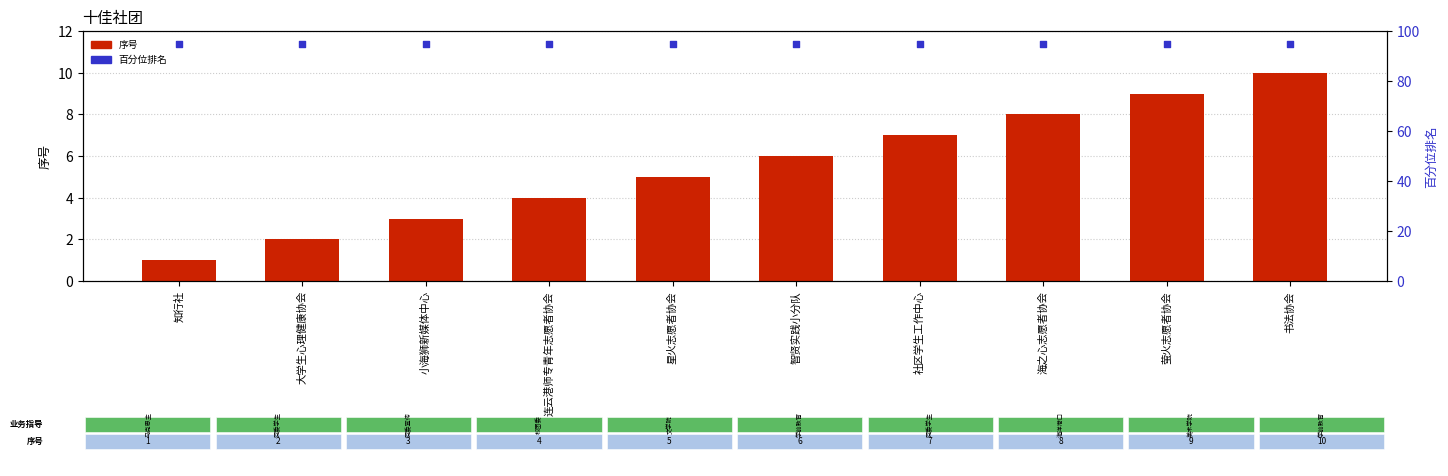

What is the total value across all series at 知行社?

96